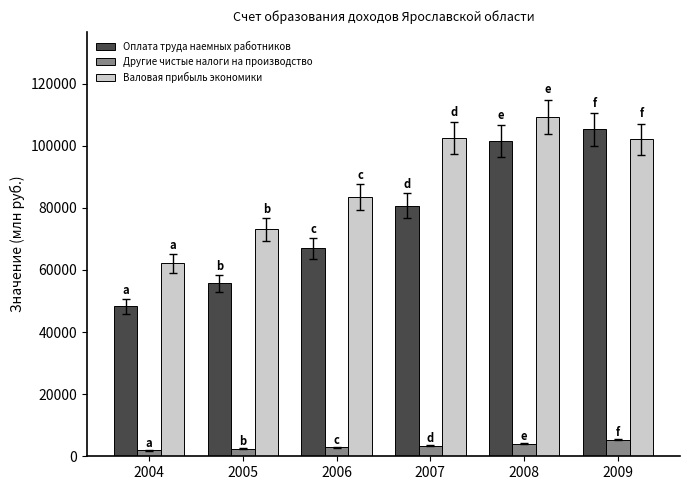

What is the sum of all Валовая прибыль экономики values?

532578.9